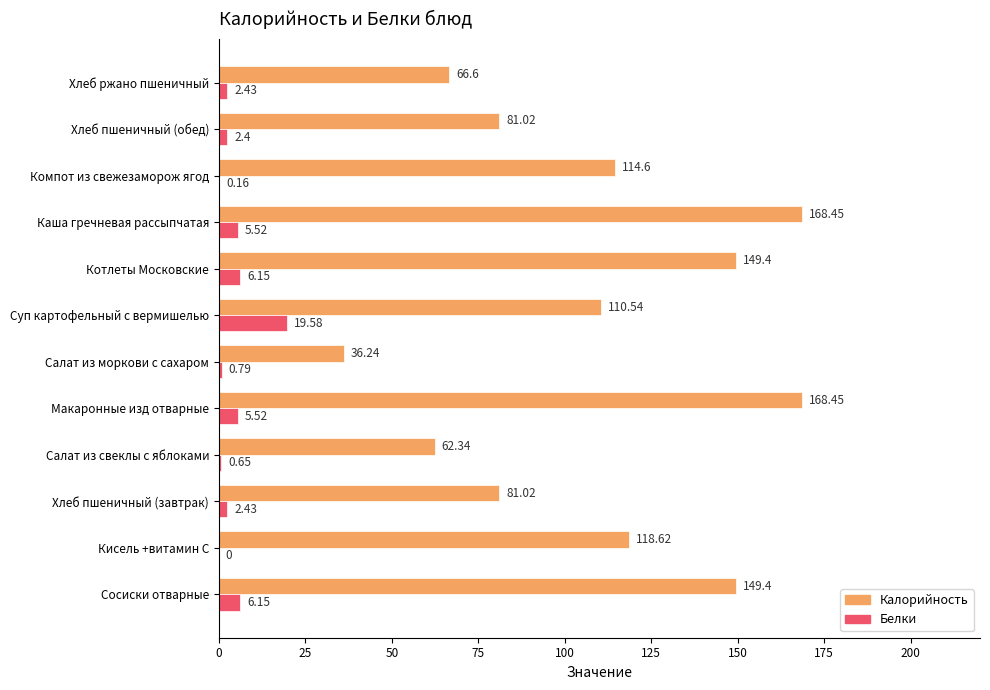

What is the sum of the Калорийность values at Хлеб пшеничный (завтрак) and Компот из свежезаморож ягод?

195.6